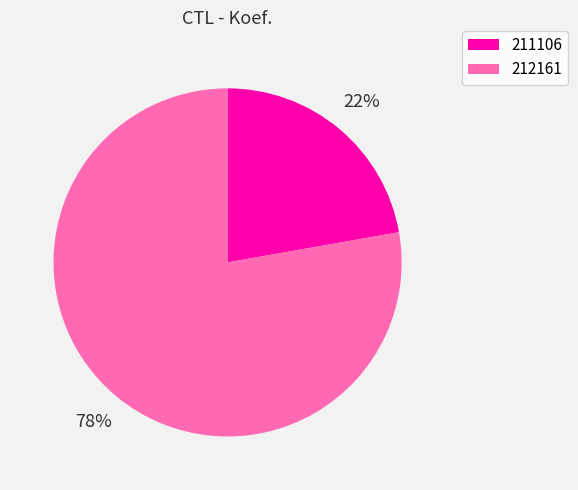

How many segments does this pie chart have?

2